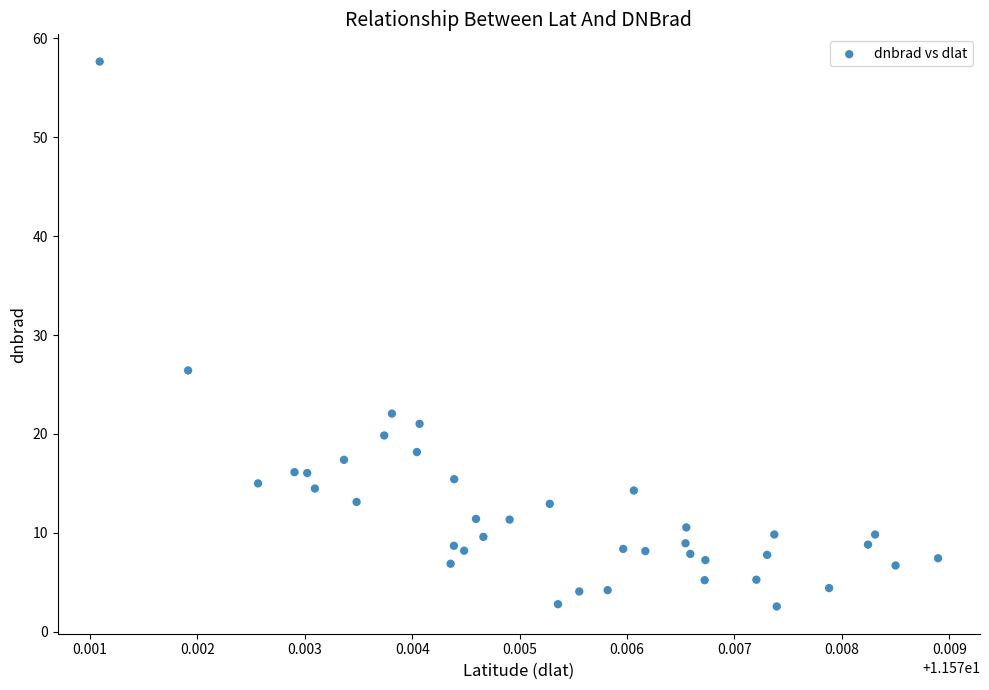

What is the range of Y values (max minus min)?

55.1